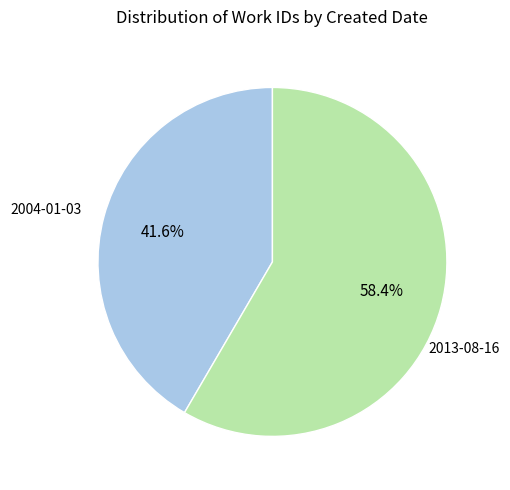

What is the smallest slice in the pie chart?

2004-01-03